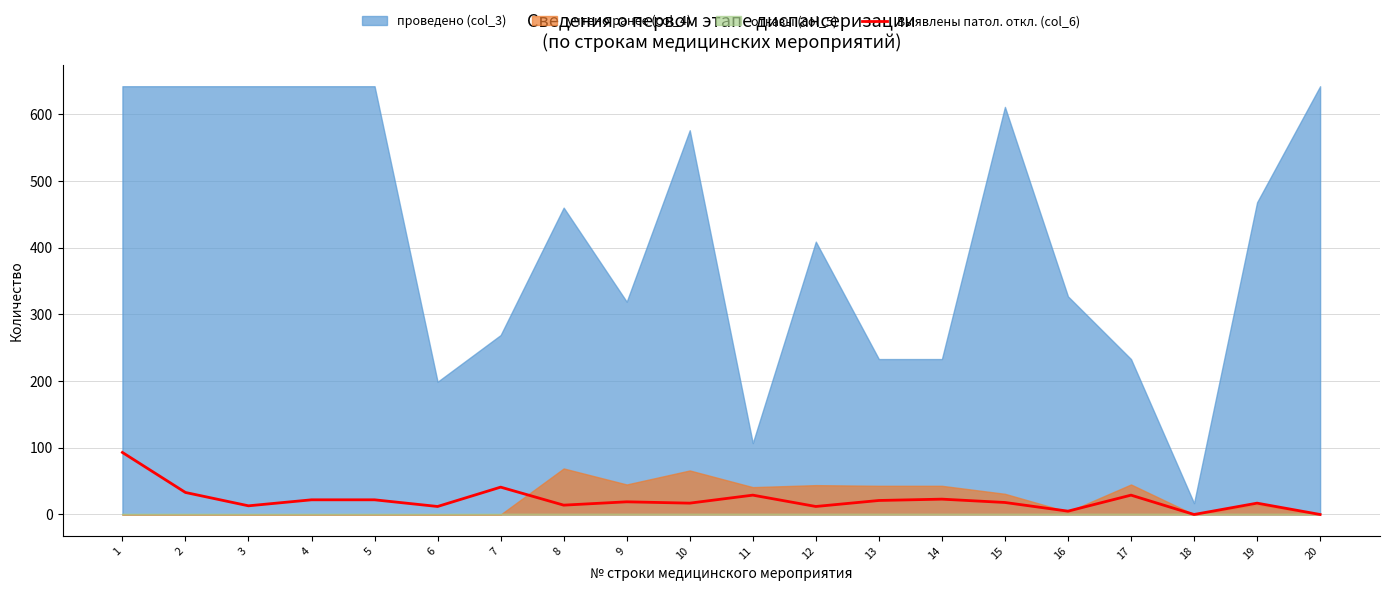

The value of Выявлены патол. откл. (col_6) at 11 is 29. True or false?

True